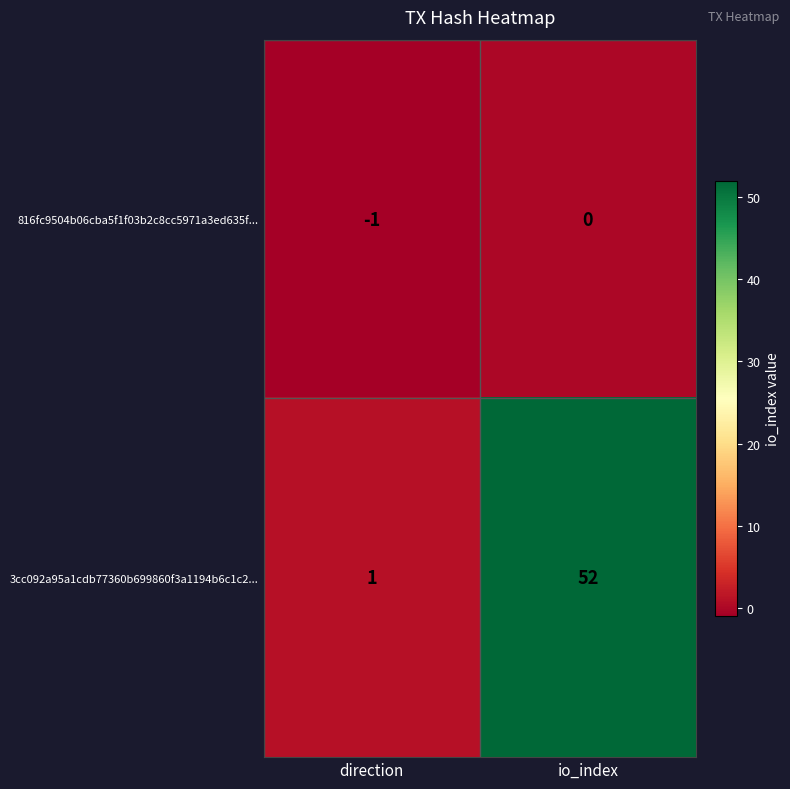

Reading left to right, extract all data points from this chart.

816fc9504b06cba5f1f03b2c8cc5971a3ed635f...: direction=-1	io_index=0
3cc092a95a1cdb77360b699860f3a1194b6c1c2...: direction=1	io_index=52